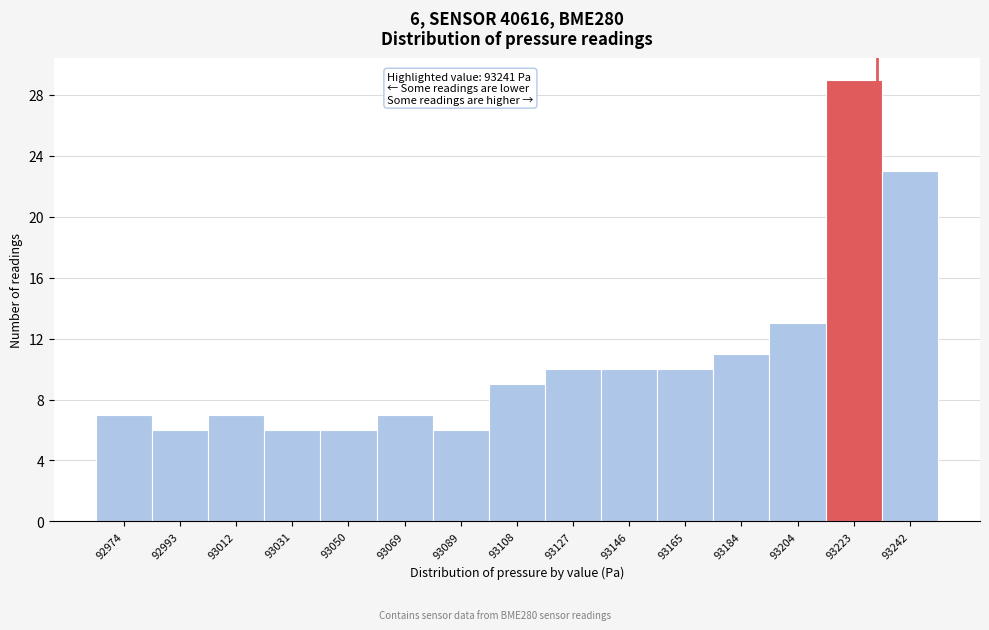

Reading left to right, extract all data points from this chart.

7	6	7	6	6	7	6	9	10	10	10	11	13	29	23